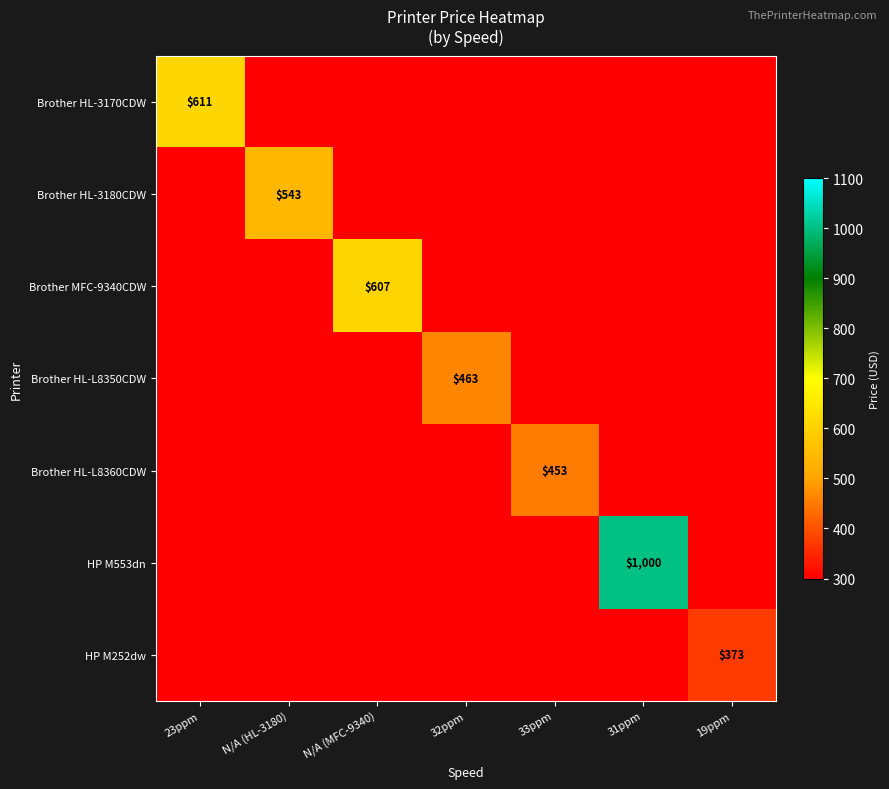

The Brother HL-3180CDW series shows 543 at N/A (HL-3180). True or false?

True